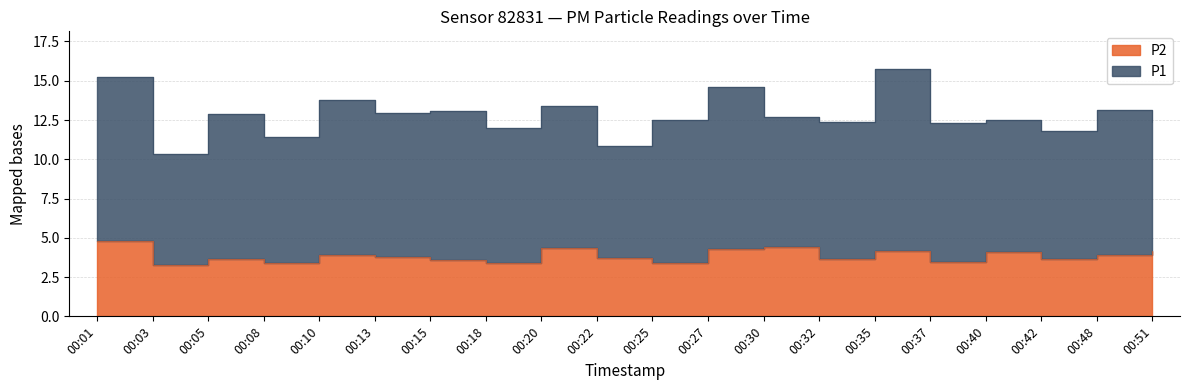

What is the smallest value displayed?

3.3